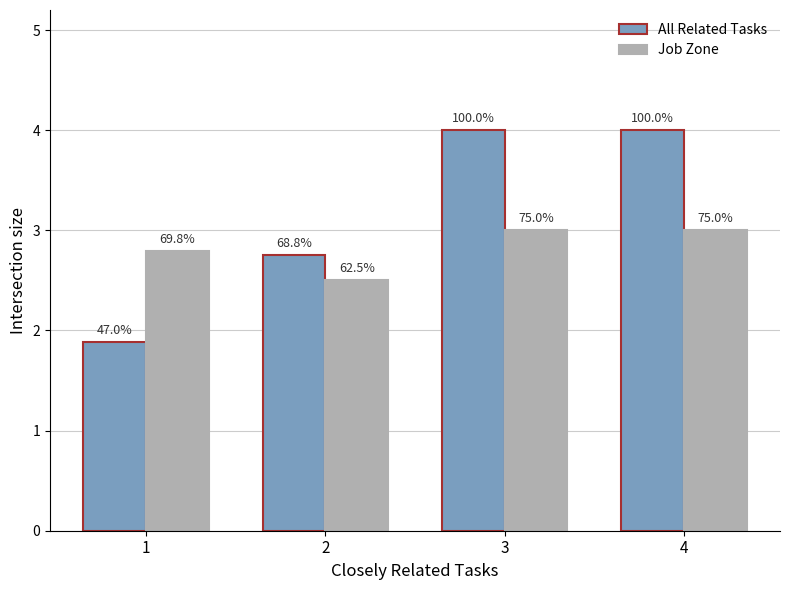

At which label is All Related Tasks closest to 2?

1